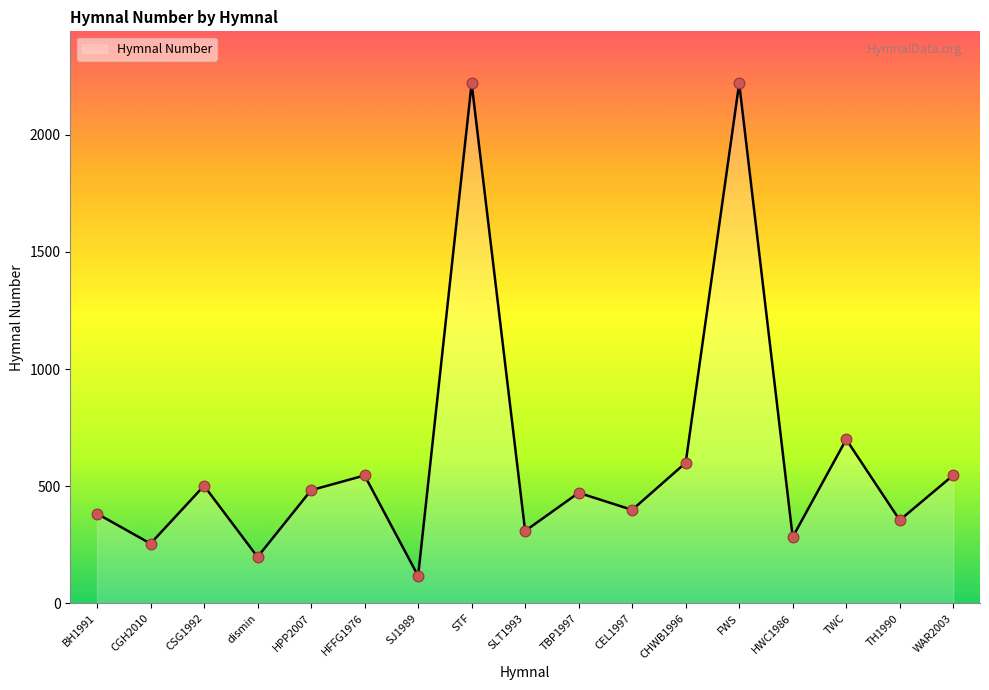

Which has a higher value, CEL1997 or CSG1992?

CSG1992